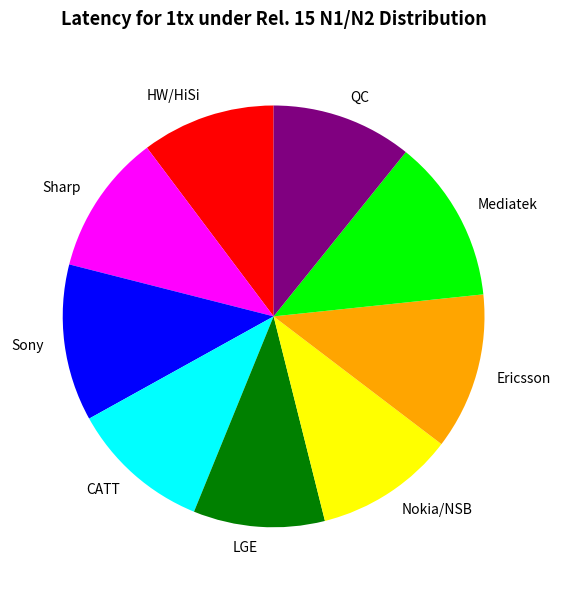

Which has a higher value, HW/HiSi or CATT?

CATT